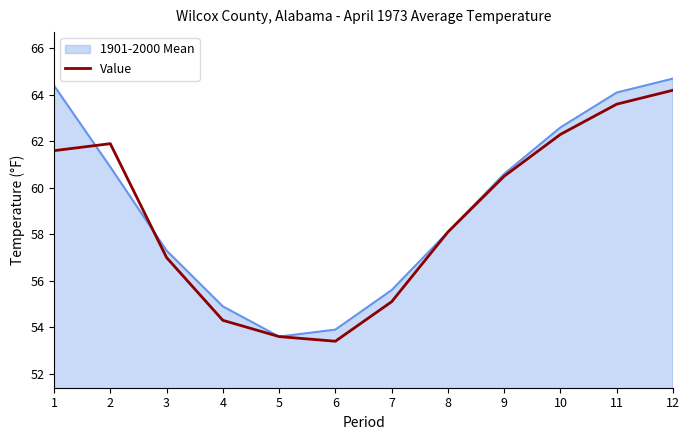

What is the highest value of the 1901-2000 Mean series?

64.7